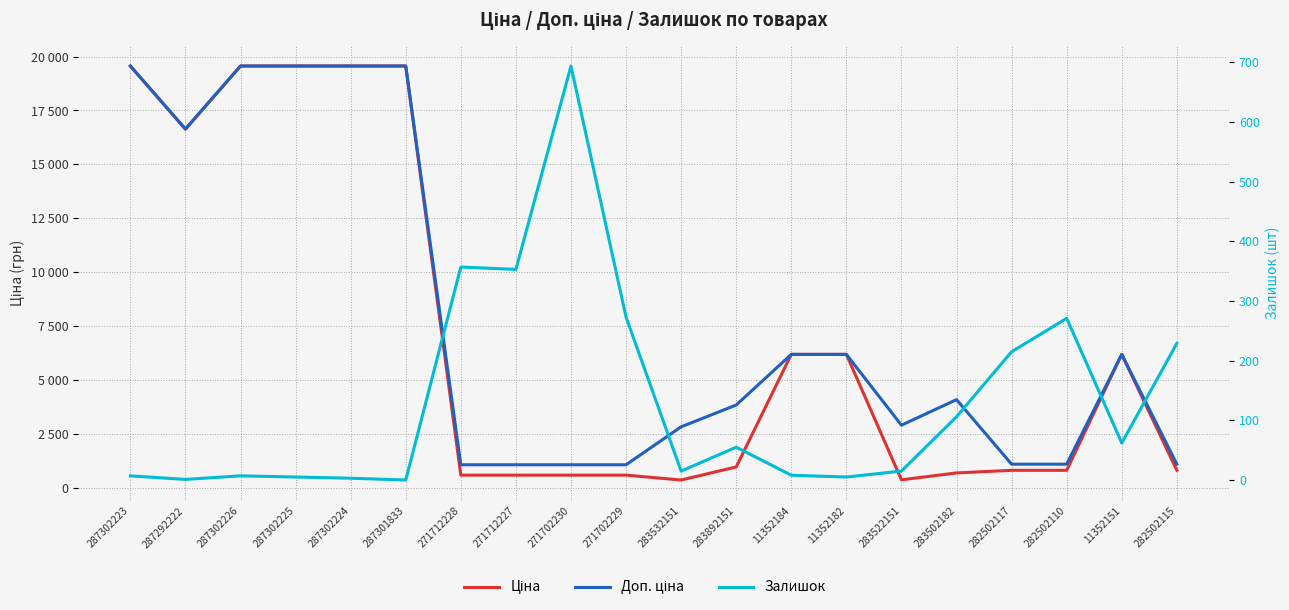

Reading right to left, transcribe all the data shown in this chart.

Ціна: 282502115=802.1	11352151=6182.6	282502110=802.1	282502117=802.1	283502182=680.4	283522151=362.1	11352182=6182.6	11352184=6182.6	283892151=958.4	283532151=352.6	271702229=578.1	271702230=578.1	271712227=578.1	271712228=578.1	287301833=19564.9	287302224=19564.9	287302225=19564.9	287302226=19564.9	287292222=16636.8	287302223=19564.9
Доп. ціна: 282502115=1087.0	11352151=6182.6	282502110=1087.0	282502117=1087.0	283502182=4082.3	283522151=2896.6	11352182=6182.6	11352184=6182.6	283892151=3833.8	283532151=2821.2	271702229=1060.0	271702230=1060.0	271712227=1060.0	271712228=1060.0	287301833=19564.9	287302224=19564.9	287302225=19564.9	287302226=19564.9	287292222=16636.8	287302223=19564.9
Залишок: 282502115=229.0	11352151=62.0	282502110=271.0	282502117=215.0	283502182=106.0	283522151=15.0	11352182=5.0	11352184=8.0	283892151=55.0	283532151=15.0	271702229=273.0	271702230=694.0	271712227=353.0	271712228=357.0	287301833=0.0	287302224=3.0	287302225=5.0	287302226=7.0	287292222=1.0	287302223=7.0